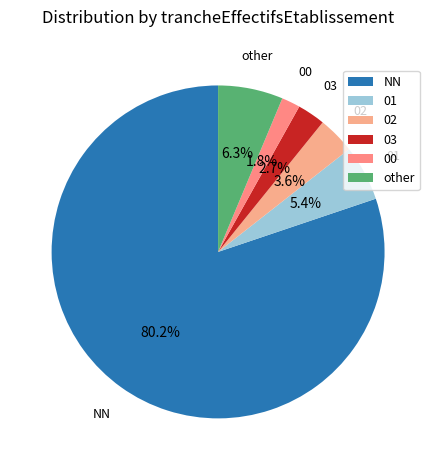

Is it true that NN is 93% of the pie?

False